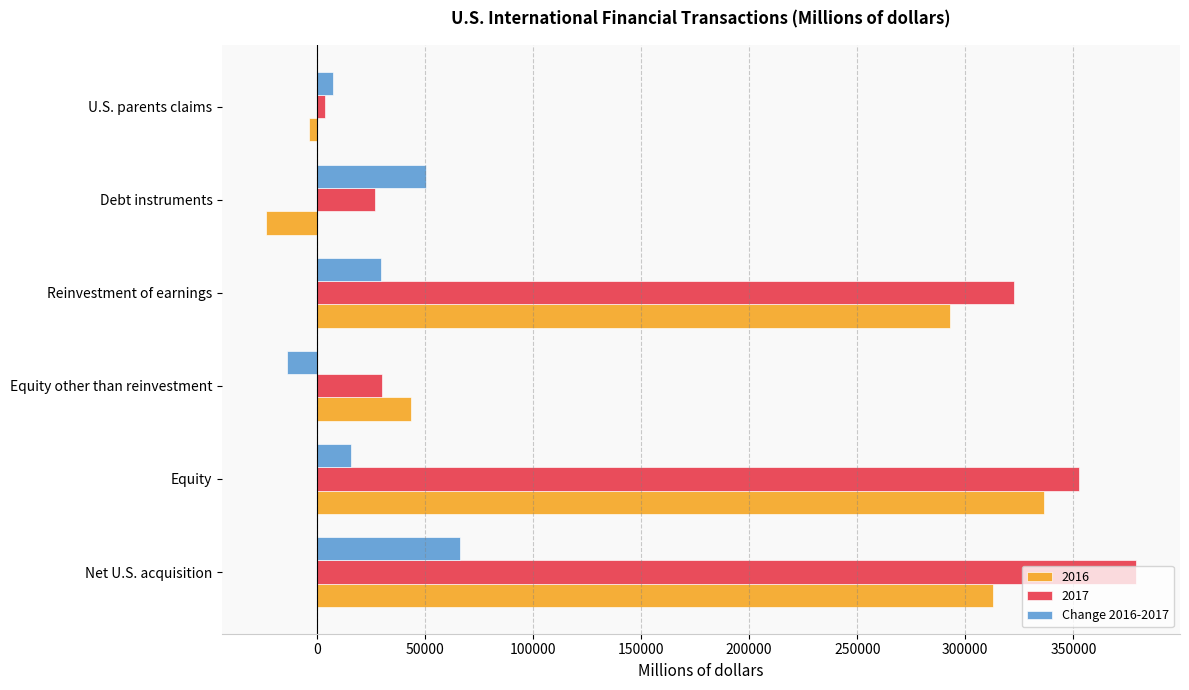

Rank the series by their maximum value, from lowest to highest.

Change 2016-2017, 2016, 2017